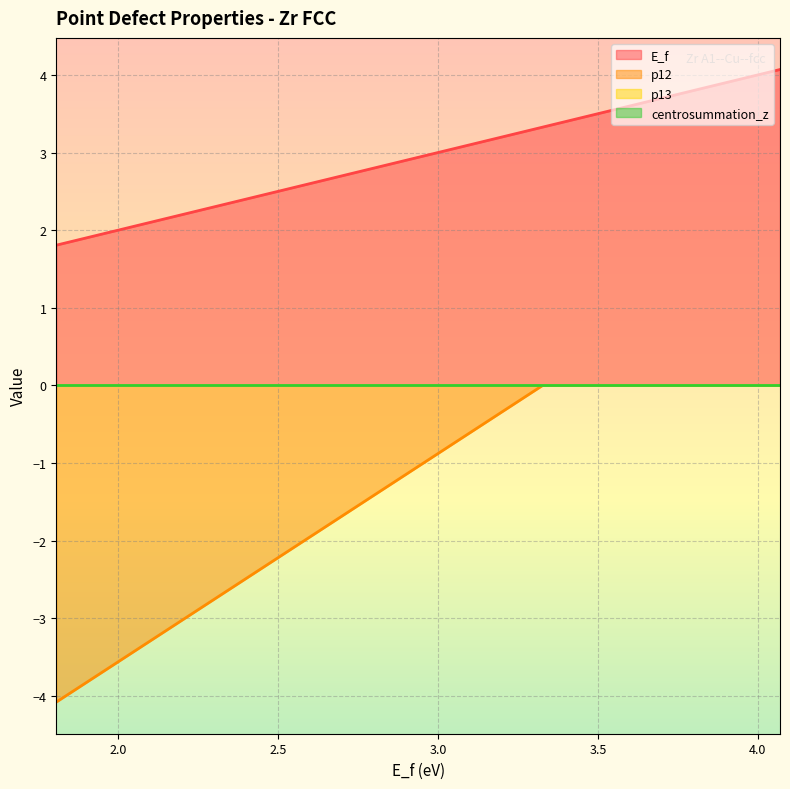

True or false: E_f and p12 cross at least once.

False